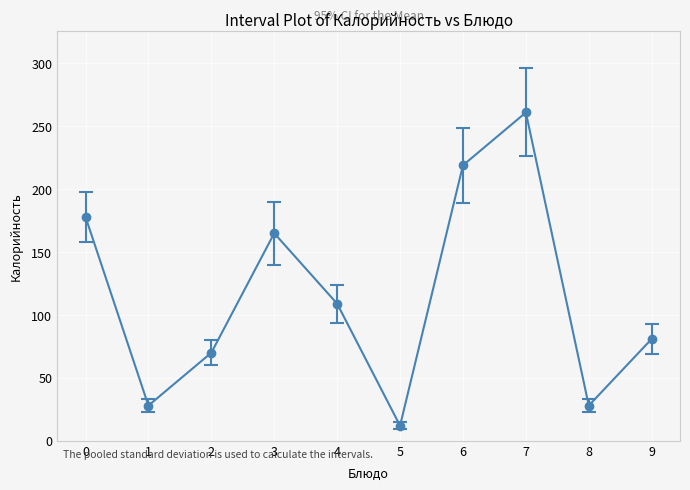

What is the difference between the second highest and minimum values?

207